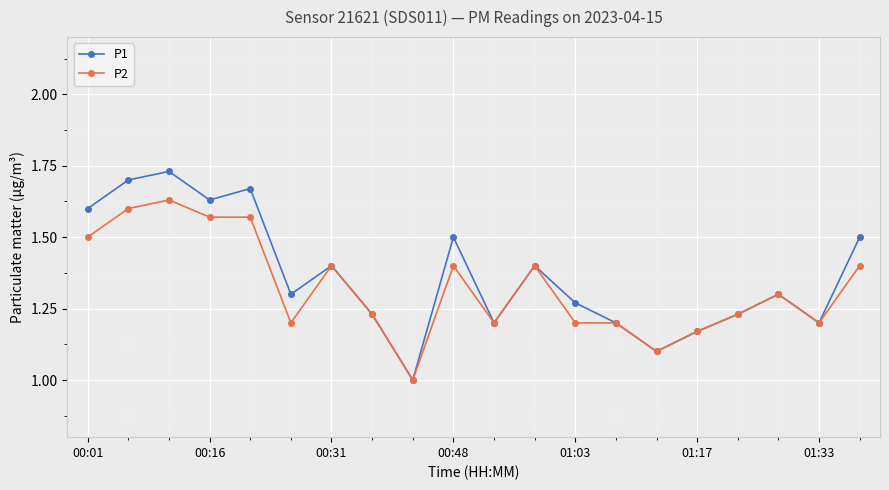

Which series has the widest spread of values?

P1